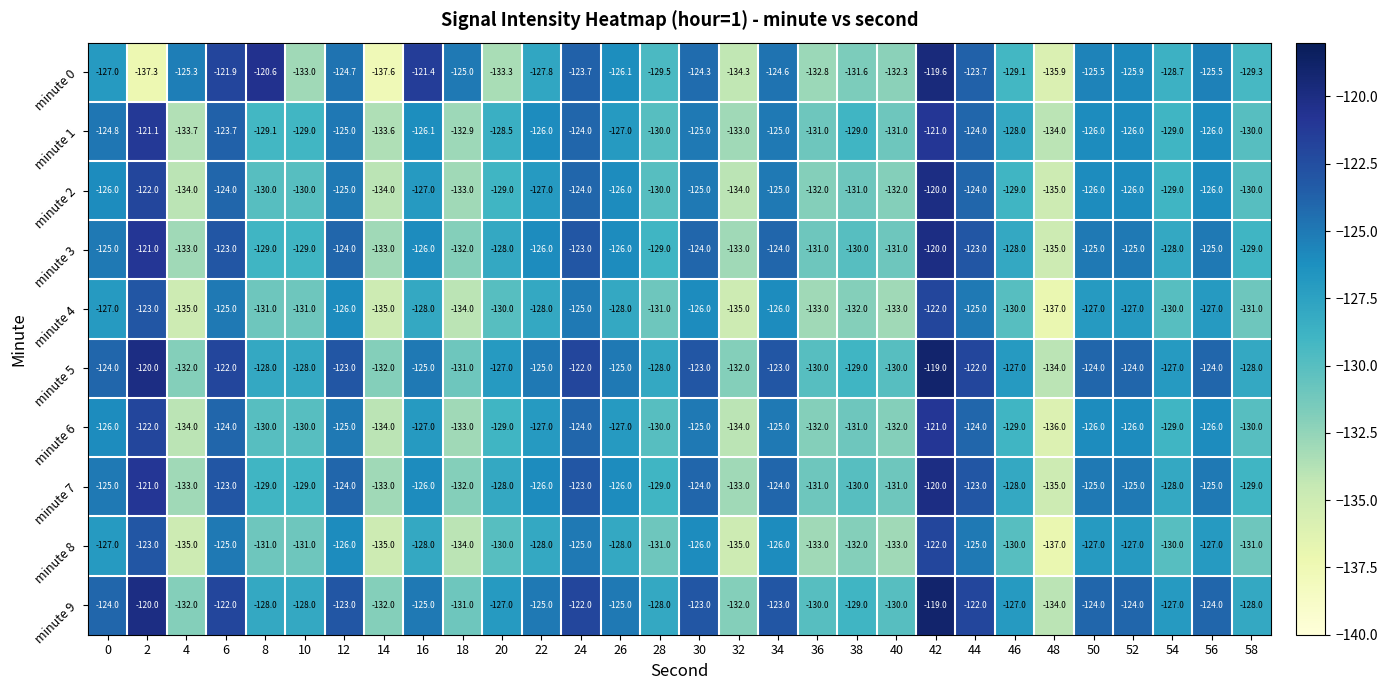

At which category does the chart reach its peak across all series?

42